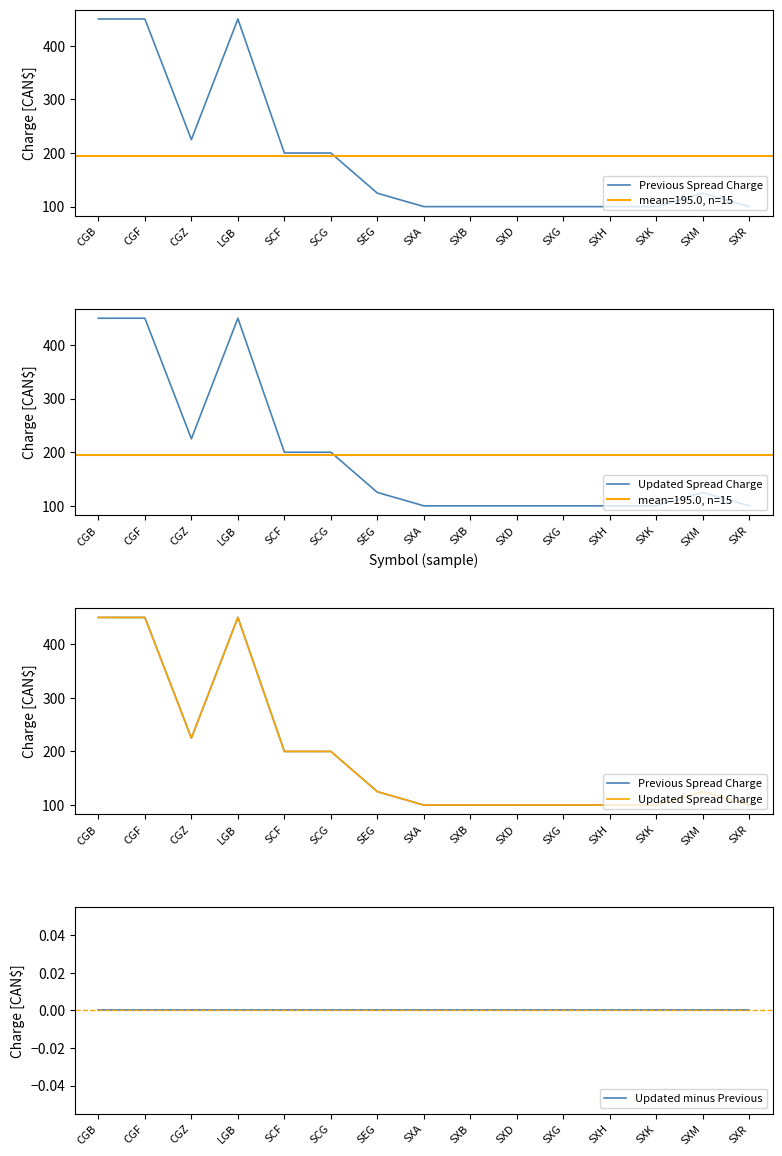

What is the minimum value for Previous Spread Charge?

100